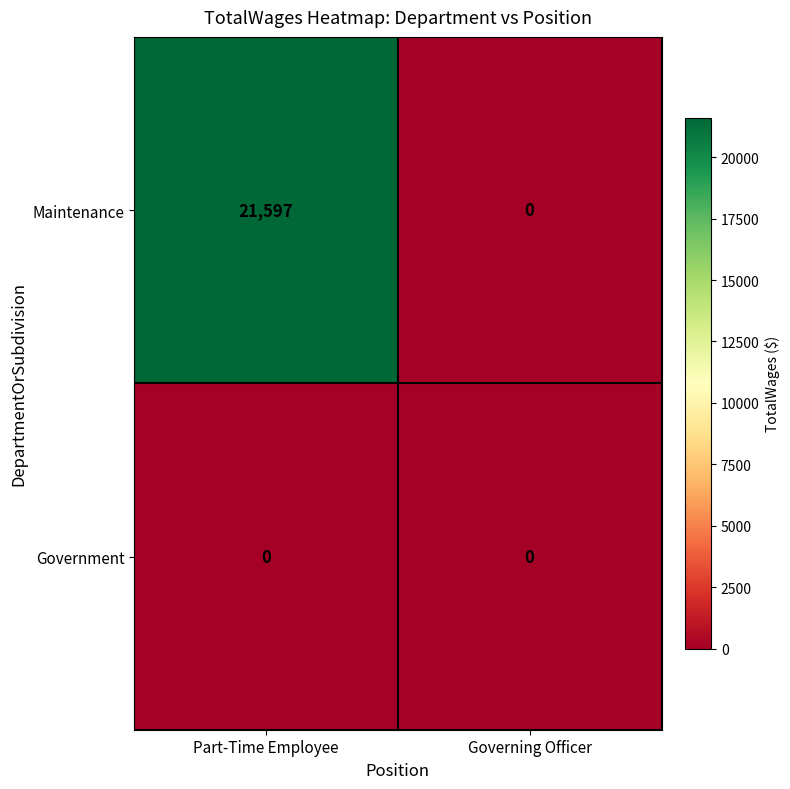

Which series has the largest range (max minus min)?

Maintenance